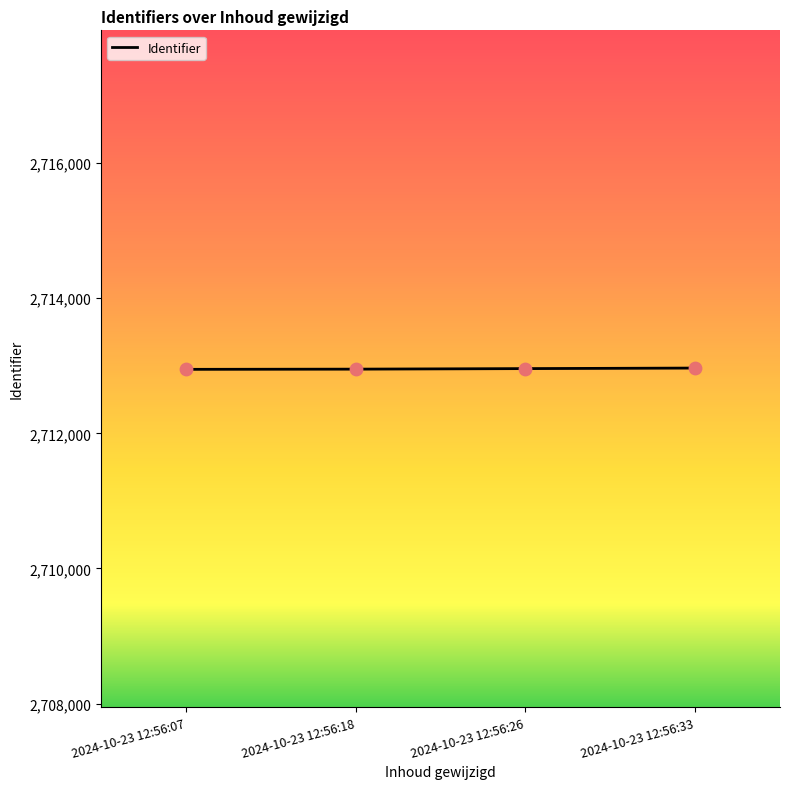

What is the ratio of the value at 2024-10-23 12:56:07 to the value at 2024-10-23 12:56:26?

1.0